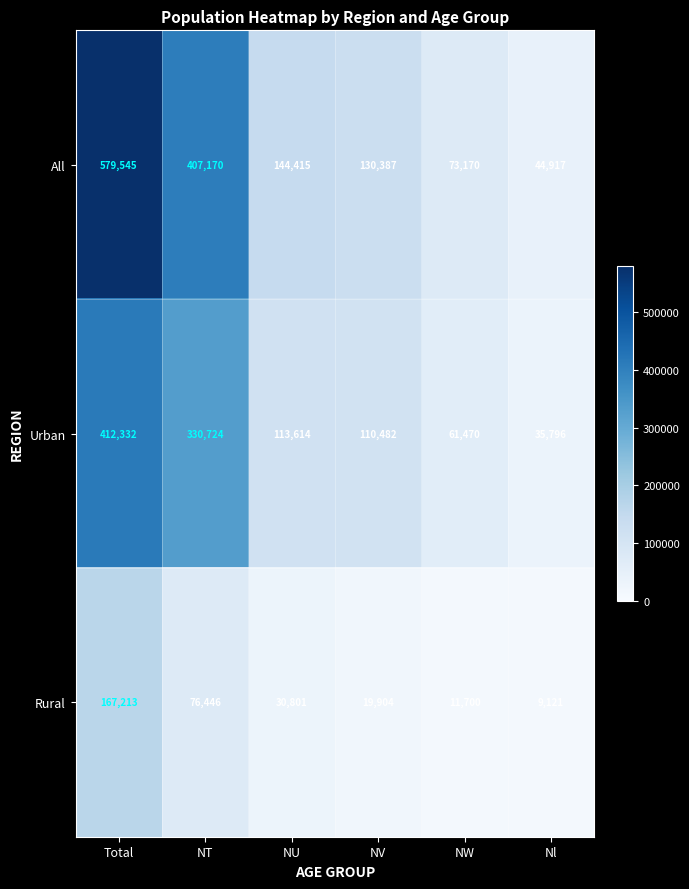

Which series has the largest total across all categories?

All